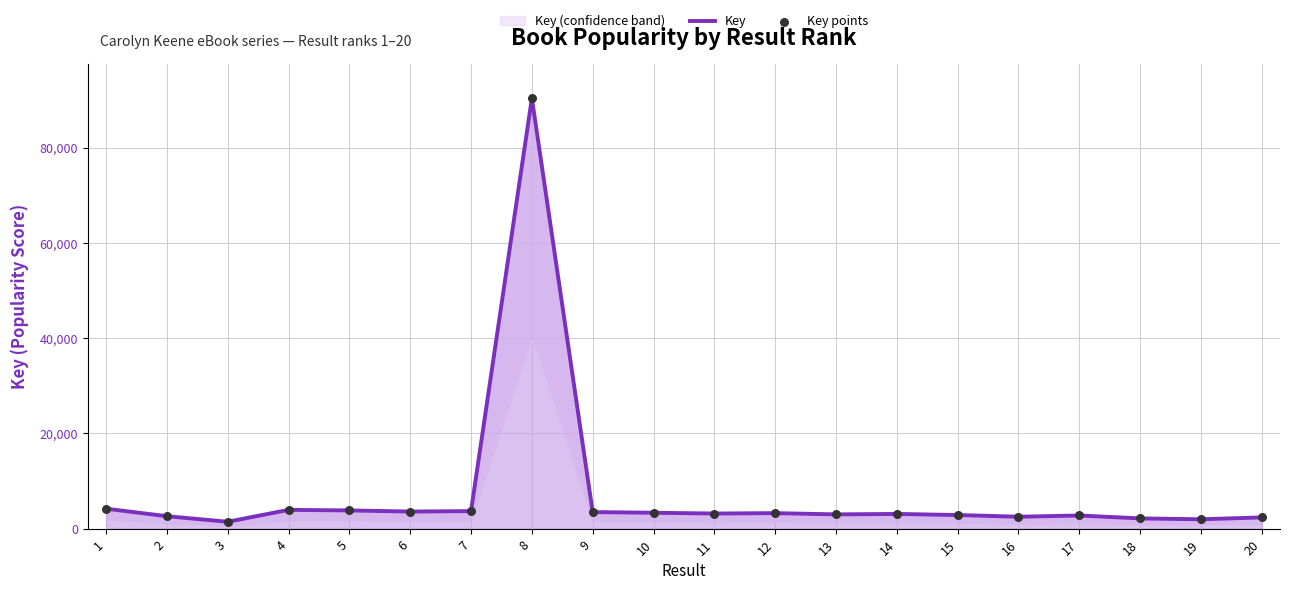

Which series reaches the minimum Y coordinate?

Key